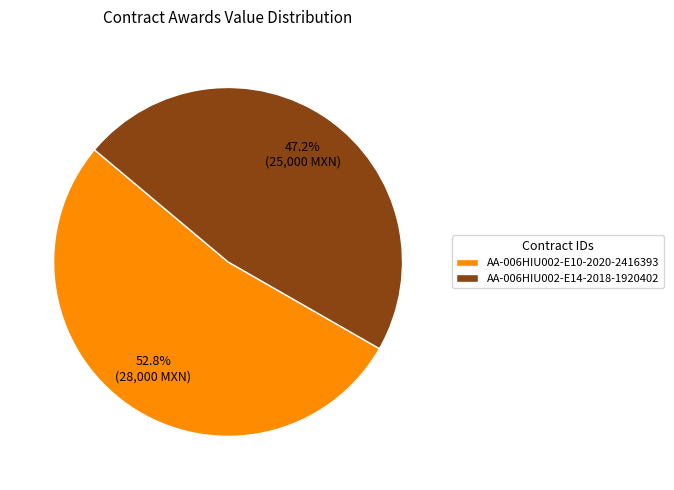

How many slices are in this pie chart?

2